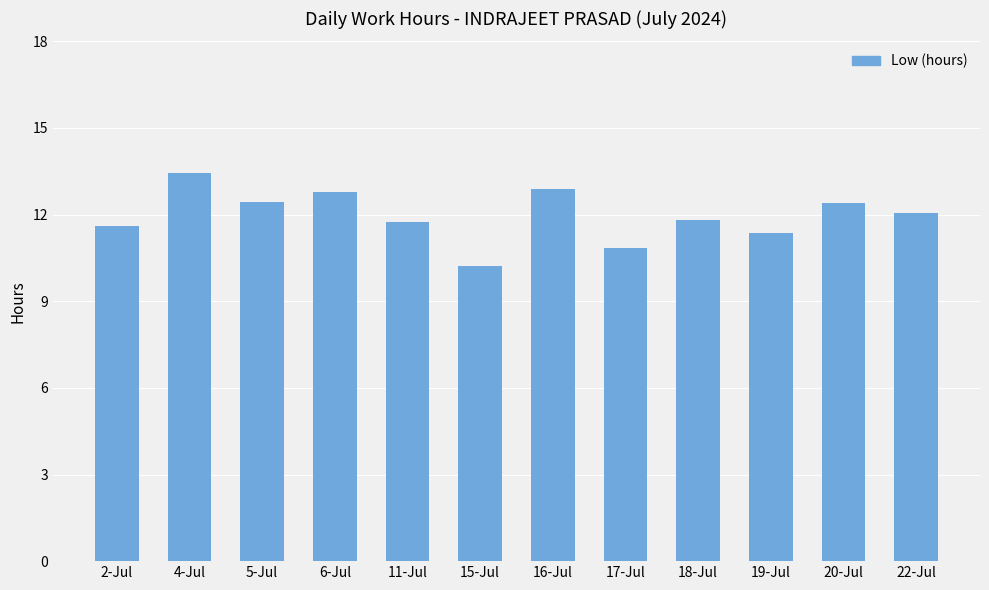

What is the average value?

12.0